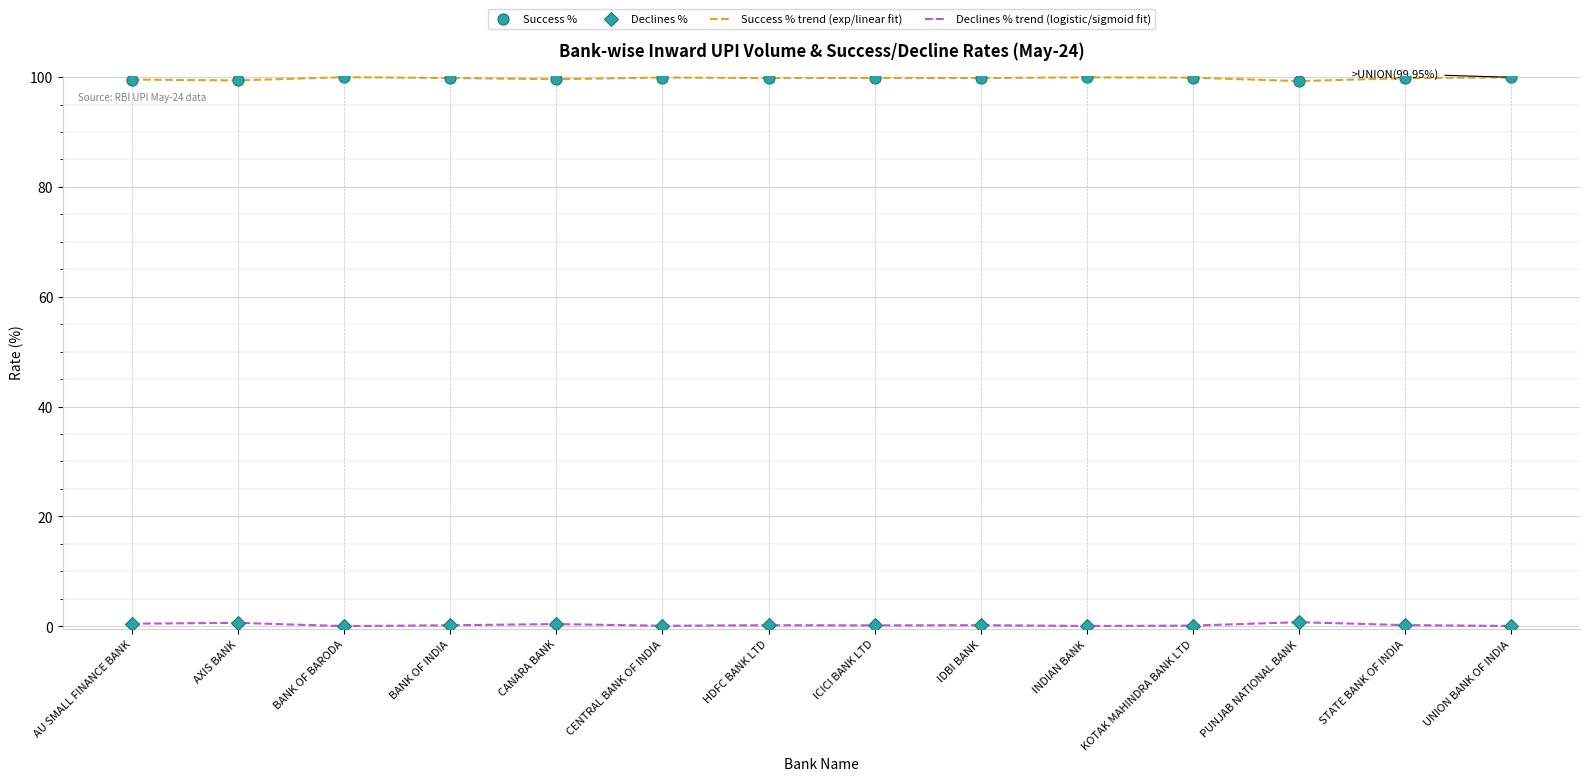

Which series has the largest total across all categories?

Success %